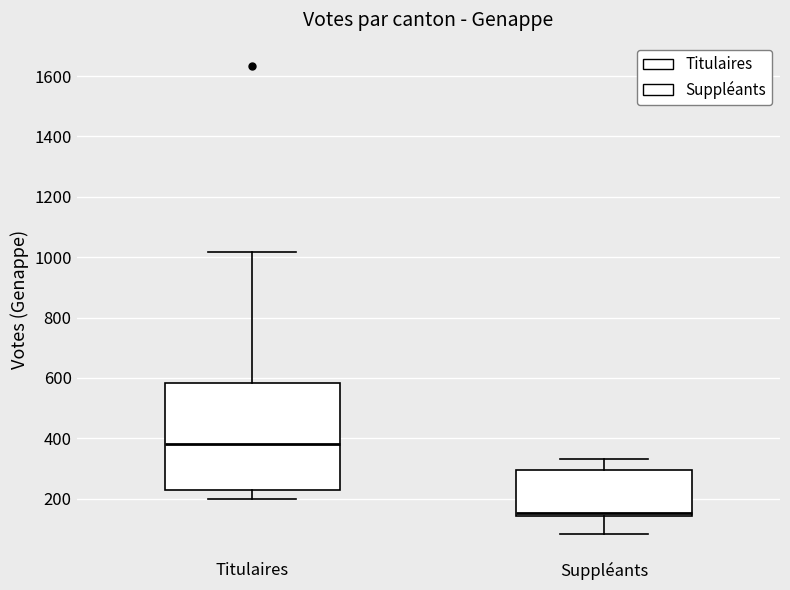

Which box is the tallest, from its lower edge to its upper edge?

Titulaires